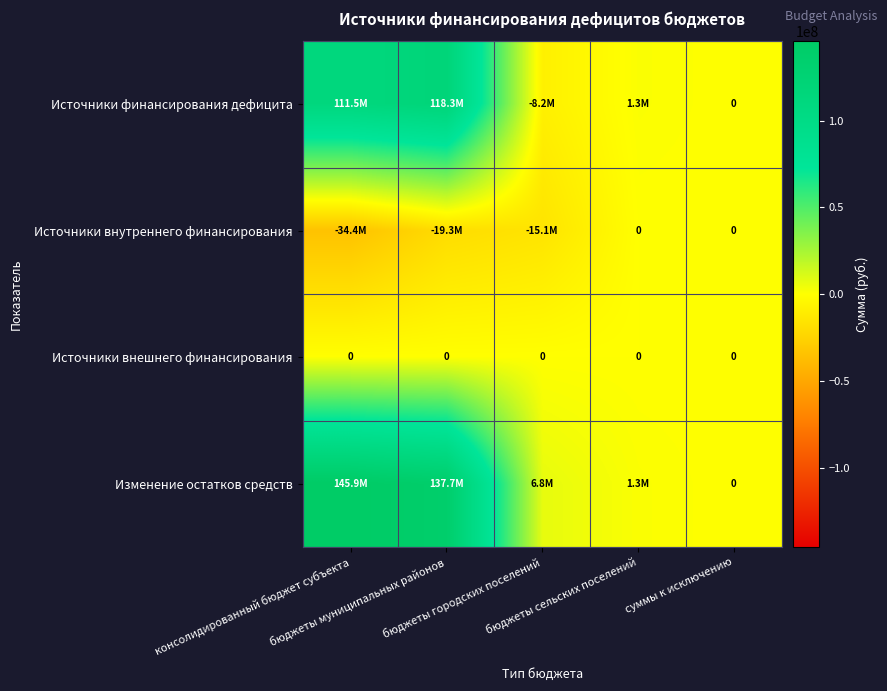

How many values in the Изменение остатков средств series are below 6848339?

2